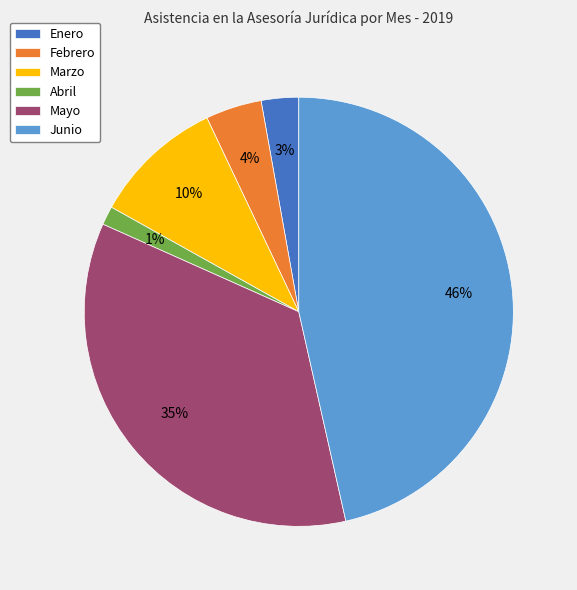

To the nearest percent, what is the average slice percentage?

17%